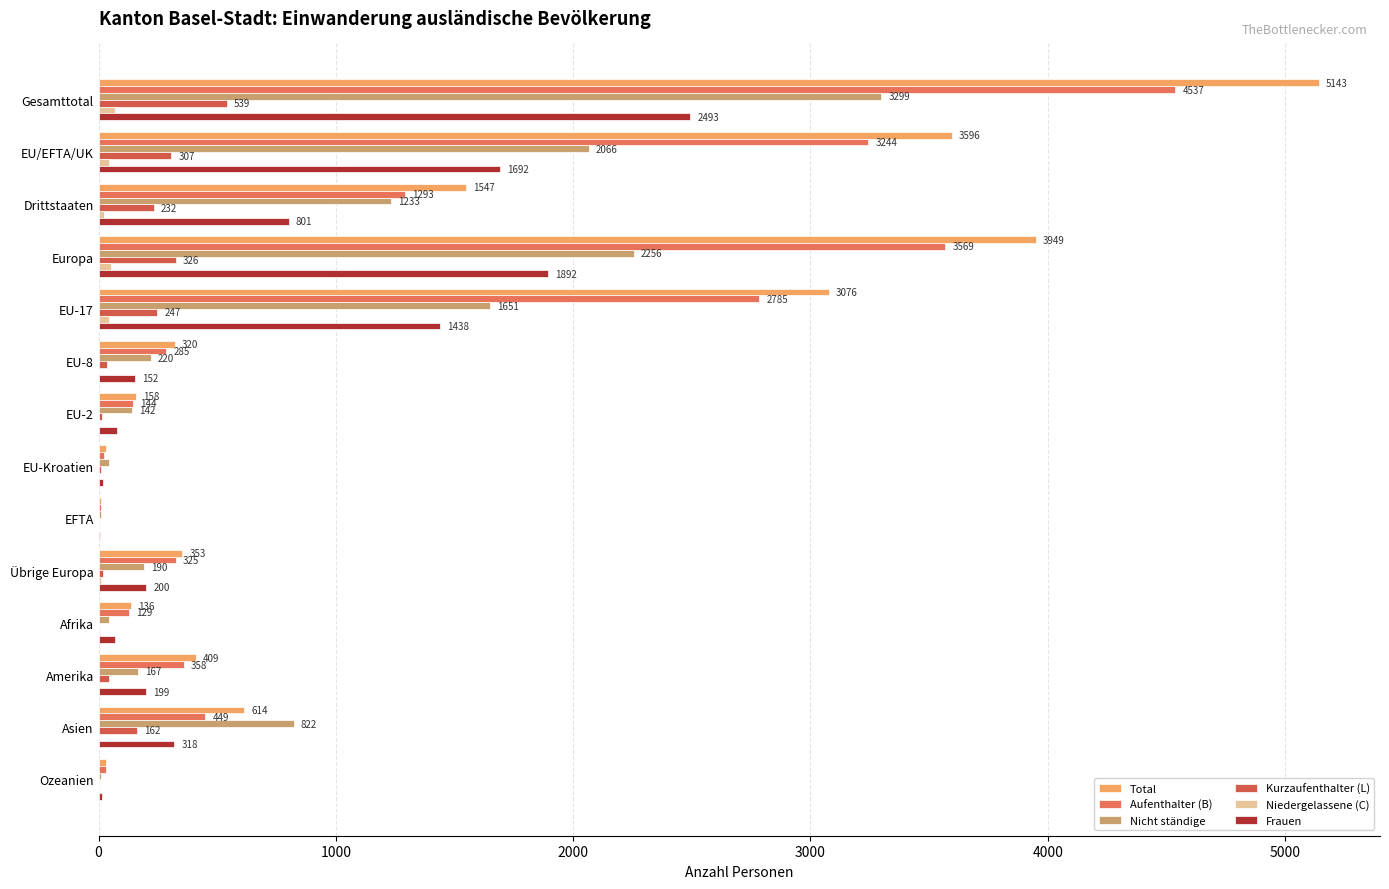

How many distinct data groups are displayed?

6